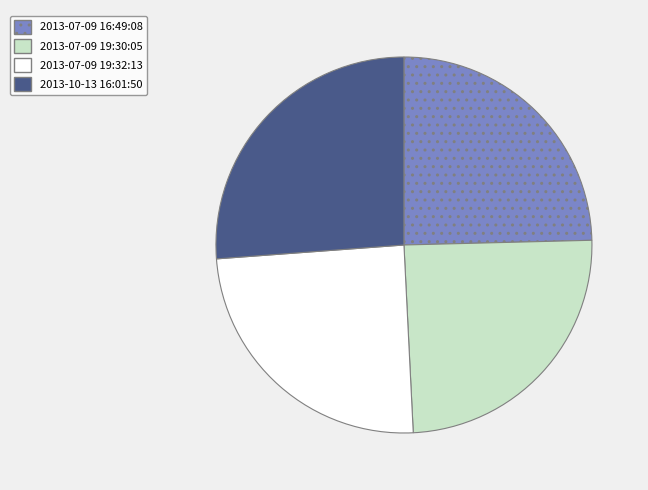

Combined, do 2013-10-13 16:01:50 and 2013-07-09 19:32:13 account for over 50%?

Yes